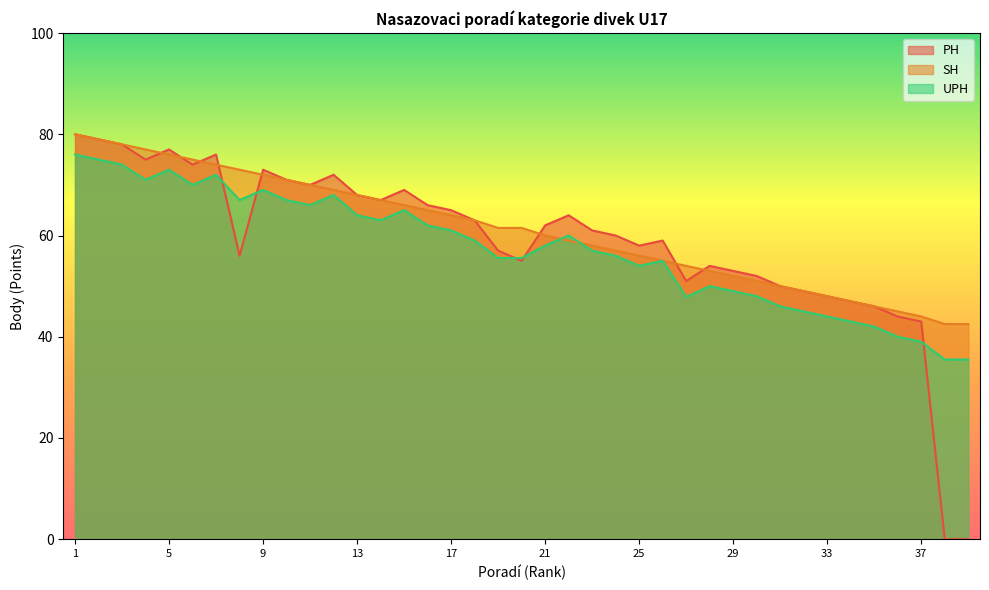

List the series in order of their overall mean, highest first.

SH, PH, UPH